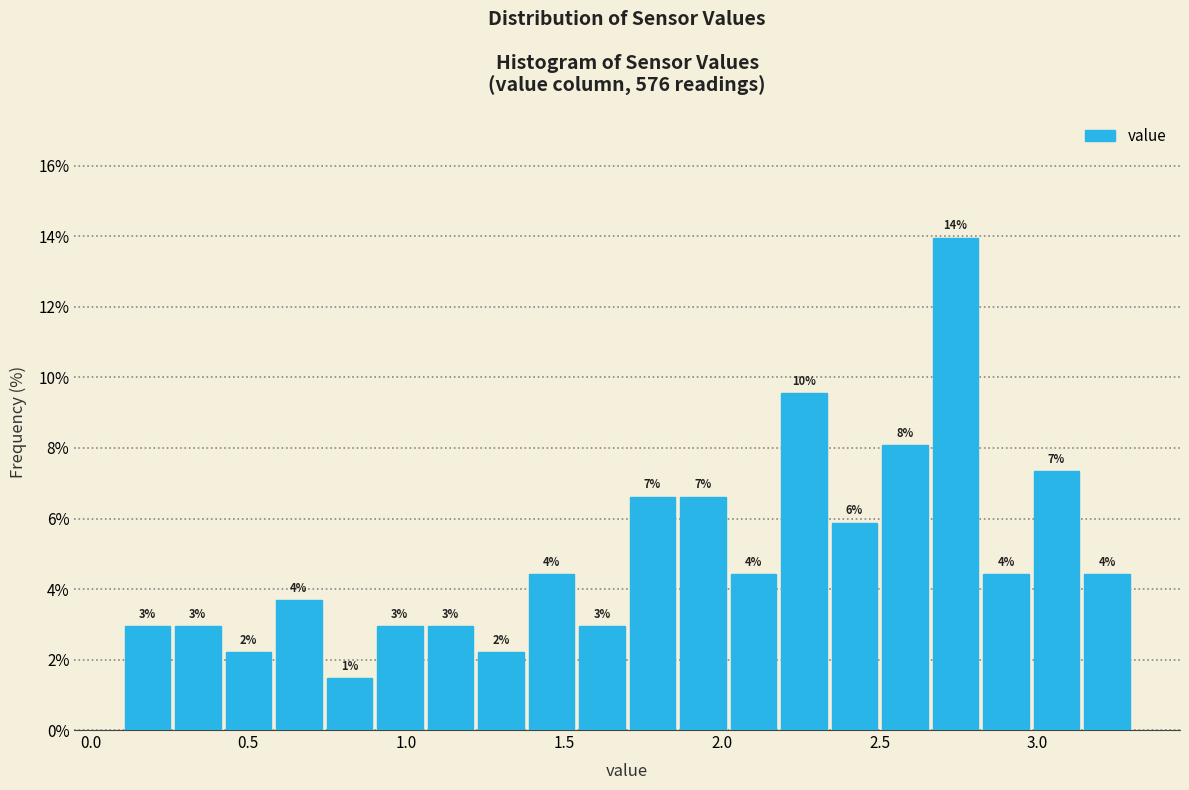

Read against the x-axis, roughly where is the centre of the tallest bar?

2.75